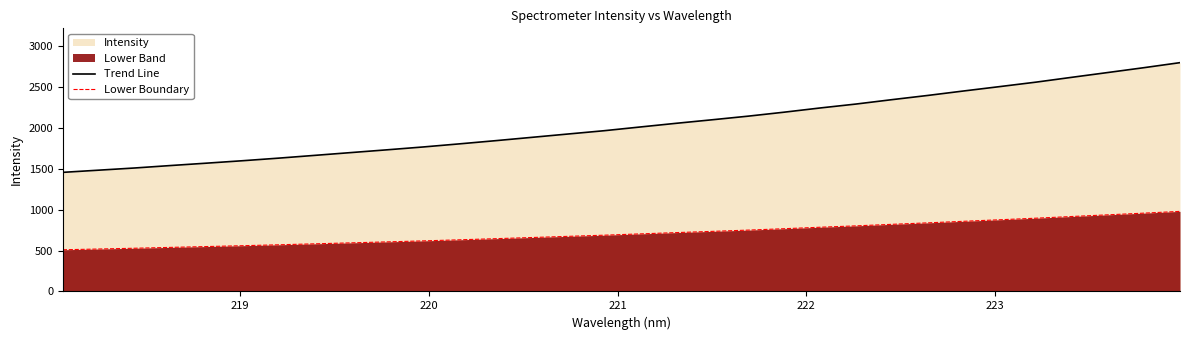

How many values in the Trend Line series are below 2012?

16